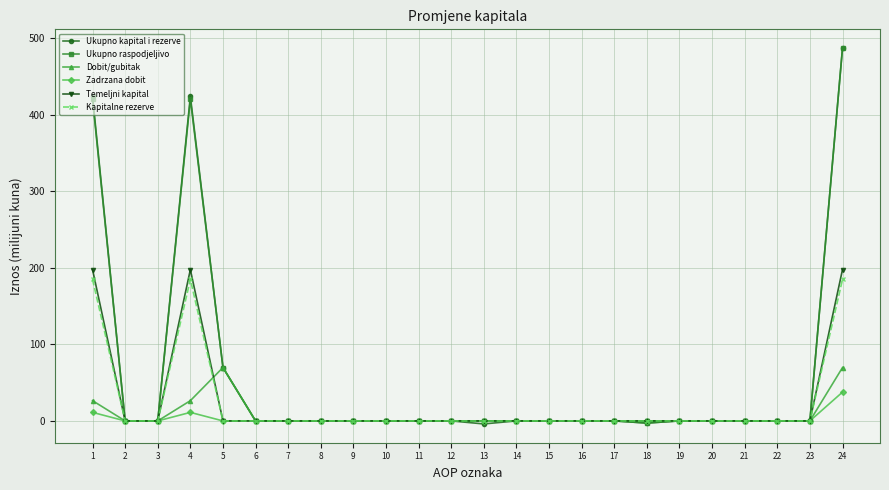

Is it true that Ukupno kapital i rezerve equals 0.0 at 17?

True